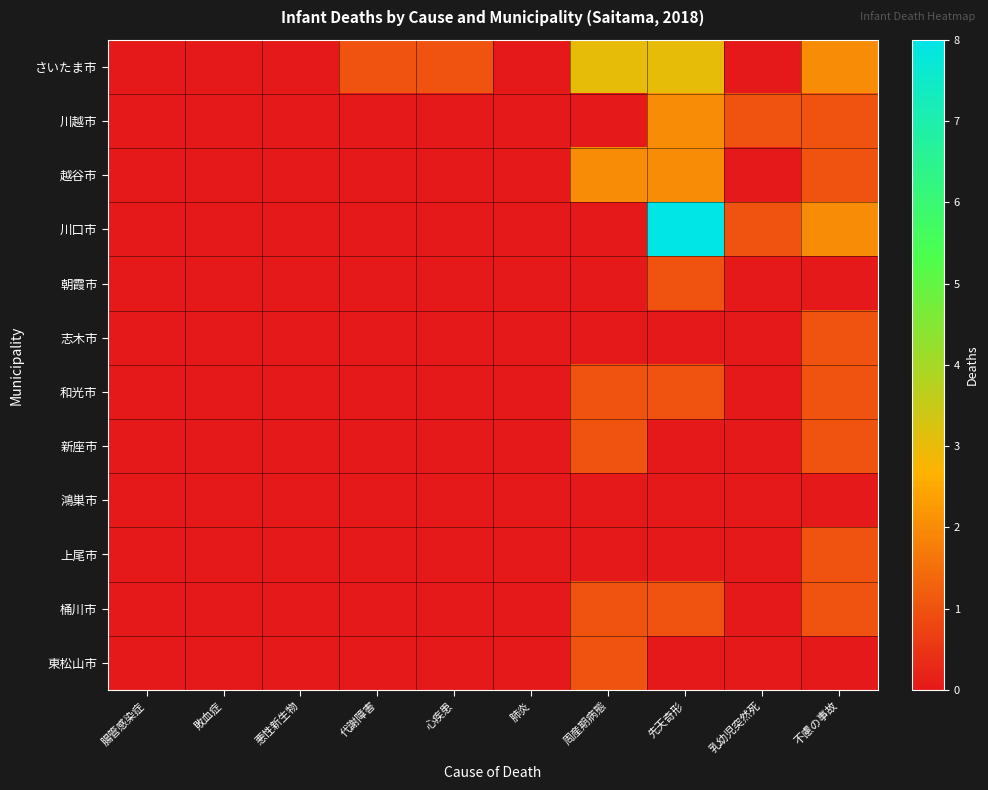

Reading right to left, transcribe all the data shown in this chart.

さいたま市: 不慮の事故=2	乳幼児突然死=0	先天奇形=3	周産期病態=3	肺炎=0	心疾患=1	代謝障害=1	悪性新生物=0	敗血症=0	腸管感染症=0
川越市: 不慮の事故=1	乳幼児突然死=1	先天奇形=2	周産期病態=0	肺炎=0	心疾患=0	代謝障害=0	悪性新生物=0	敗血症=0	腸管感染症=0
越谷市: 不慮の事故=1	乳幼児突然死=0	先天奇形=2	周産期病態=2	肺炎=0	心疾患=0	代謝障害=0	悪性新生物=0	敗血症=0	腸管感染症=0
川口市: 不慮の事故=2	乳幼児突然死=1	先天奇形=8	周産期病態=0	肺炎=0	心疾患=0	代謝障害=0	悪性新生物=0	敗血症=0	腸管感染症=0
朝霞市: 不慮の事故=0	乳幼児突然死=0	先天奇形=1	周産期病態=0	肺炎=0	心疾患=0	代謝障害=0	悪性新生物=0	敗血症=0	腸管感染症=0
志木市: 不慮の事故=1	乳幼児突然死=0	先天奇形=0	周産期病態=0	肺炎=0	心疾患=0	代謝障害=0	悪性新生物=0	敗血症=0	腸管感染症=0
和光市: 不慮の事故=1	乳幼児突然死=0	先天奇形=1	周産期病態=1	肺炎=0	心疾患=0	代謝障害=0	悪性新生物=0	敗血症=0	腸管感染症=0
新座市: 不慮の事故=1	乳幼児突然死=0	先天奇形=0	周産期病態=1	肺炎=0	心疾患=0	代謝障害=0	悪性新生物=0	敗血症=0	腸管感染症=0
鴻巣市: 不慮の事故=0	乳幼児突然死=0	先天奇形=0	周産期病態=0	肺炎=0	心疾患=0	代謝障害=0	悪性新生物=0	敗血症=0	腸管感染症=0
上尾市: 不慮の事故=1	乳幼児突然死=0	先天奇形=0	周産期病態=0	肺炎=0	心疾患=0	代謝障害=0	悪性新生物=0	敗血症=0	腸管感染症=0
桶川市: 不慮の事故=1	乳幼児突然死=0	先天奇形=1	周産期病態=1	肺炎=0	心疾患=0	代謝障害=0	悪性新生物=0	敗血症=0	腸管感染症=0
東松山市: 不慮の事故=0	乳幼児突然死=0	先天奇形=0	周産期病態=1	肺炎=0	心疾患=0	代謝障害=0	悪性新生物=0	敗血症=0	腸管感染症=0